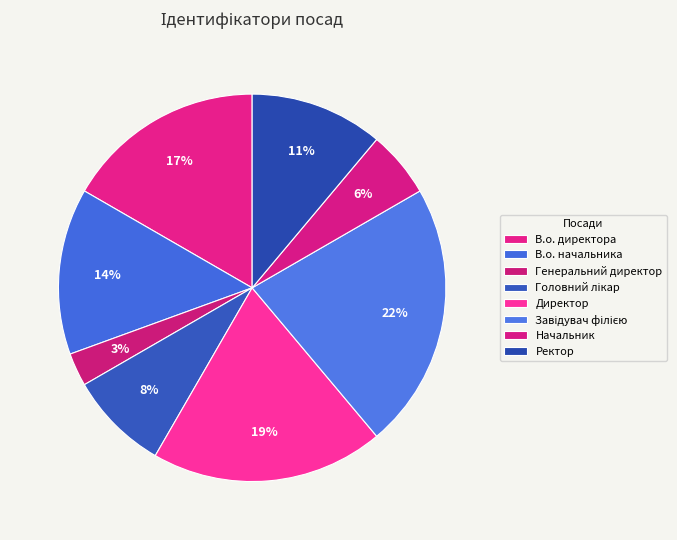

What percentage is the Начальник slice, to the nearest percent?

6%